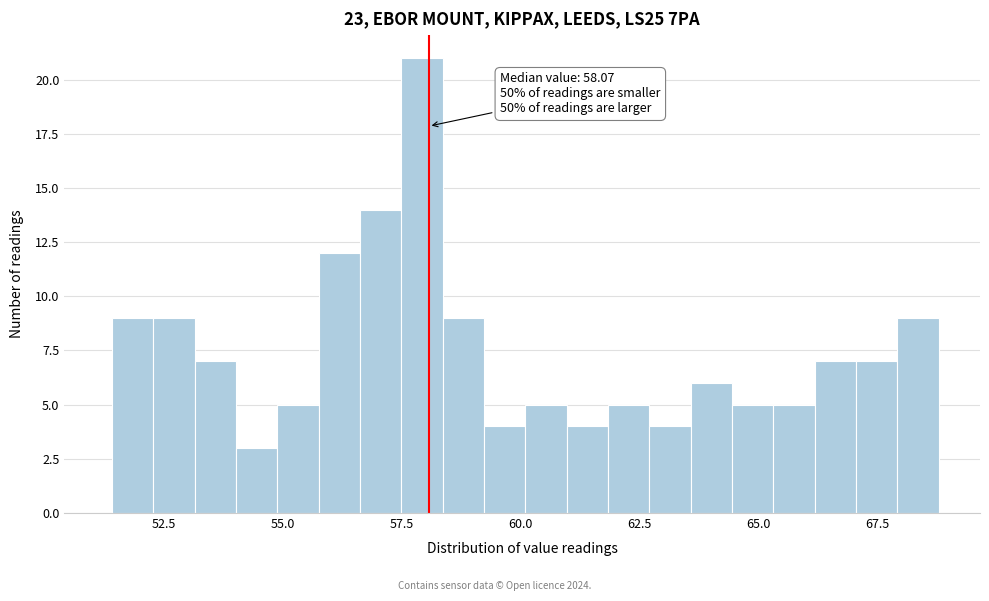

Read against the x-axis, roughly where is the centre of the tallest bar?

58.0